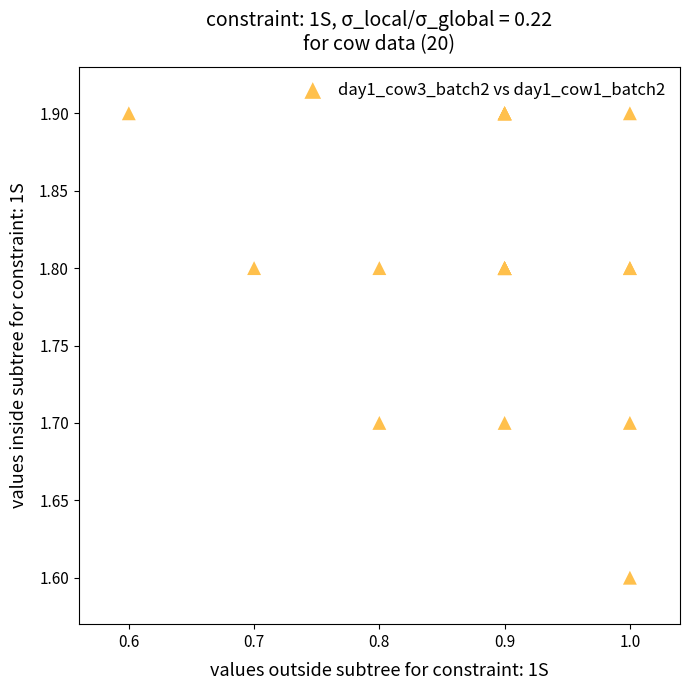

What Y value in the scatter plot is closest to 1?

1.6